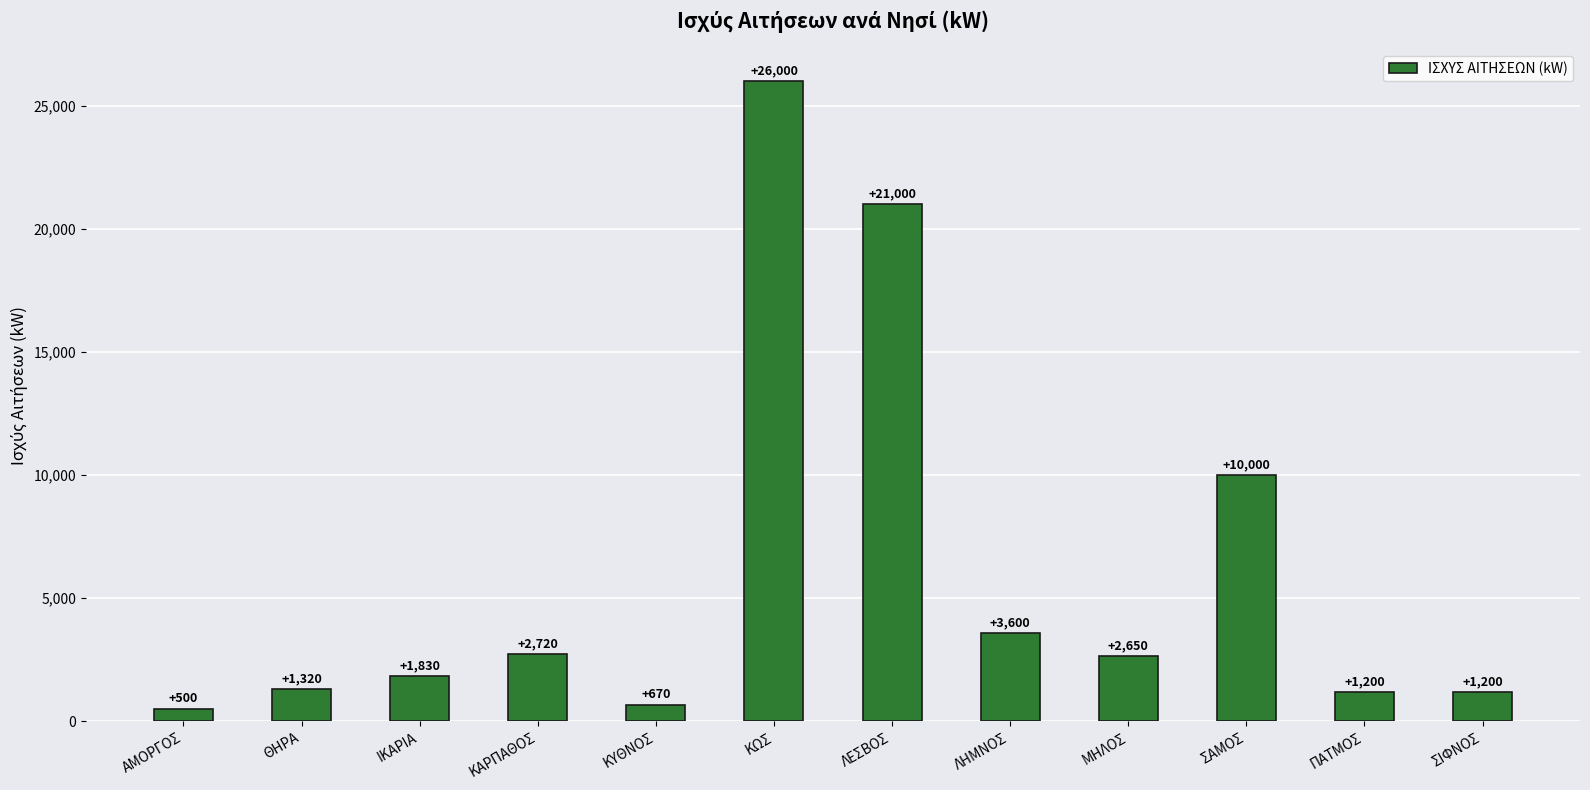

Reading right to left, list all the values displayed in this chart.

1200	1200	10000	2650	3600	21000	26000	670	2720	1830	1320	500